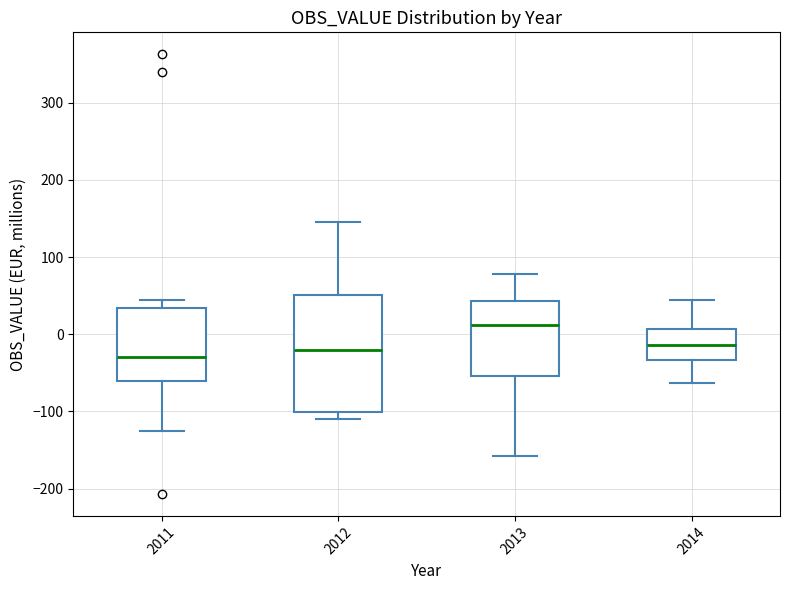

Reading left to right, read every box against the y-axis: the position of its median line, the range the box covers, and the ends of its whiskers. The values are not printed on the chart, so give them approximately, as read against the axis.

2011: median -30, box -60 to 30, whiskers -130 to 40
2012: median -20, box -100 to 50, whiskers -110 to 140
2013: median 10, box -50 to 40, whiskers -160 to 80
2014: median -10, box -30 to 10, whiskers -60 to 40